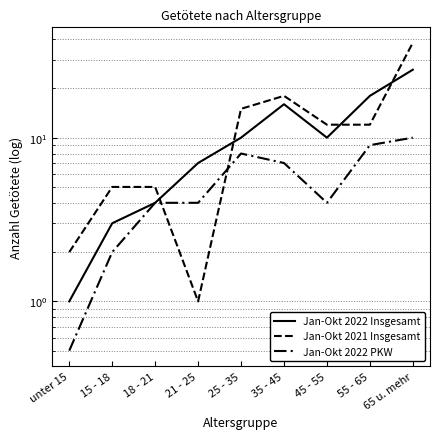

What are all the series names shown in the legend?

Jan-Okt 2022 Insgesamt, Jan-Okt 2021 Insgesamt, Jan-Okt 2022 PKW